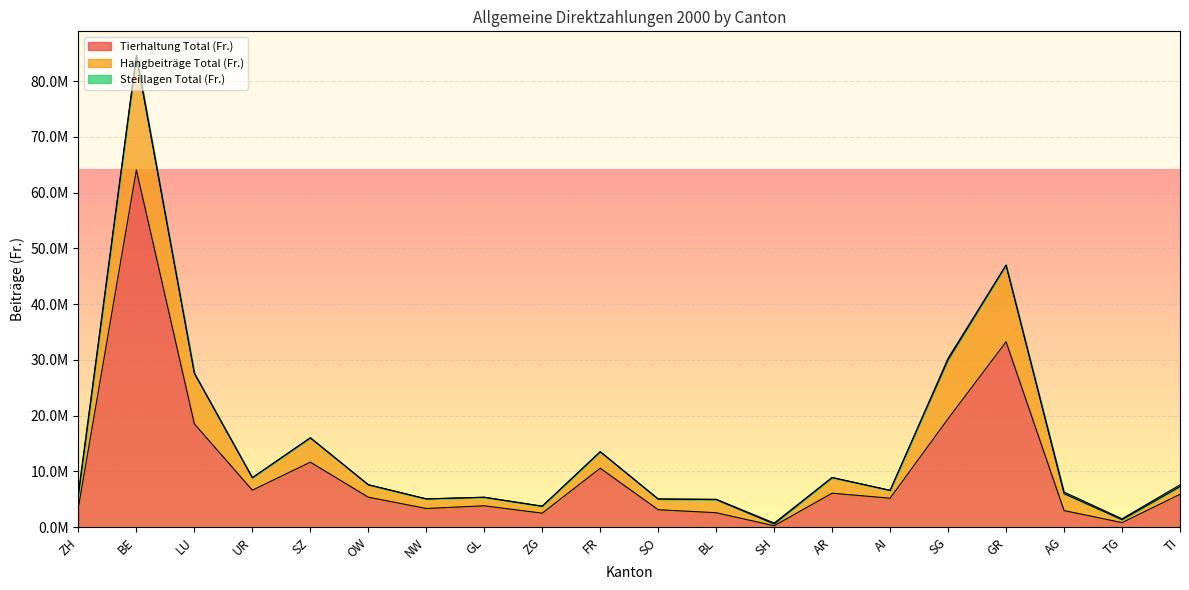

How many interior local valleys does the Hangbeiträge Total (Fr.) series have?

6